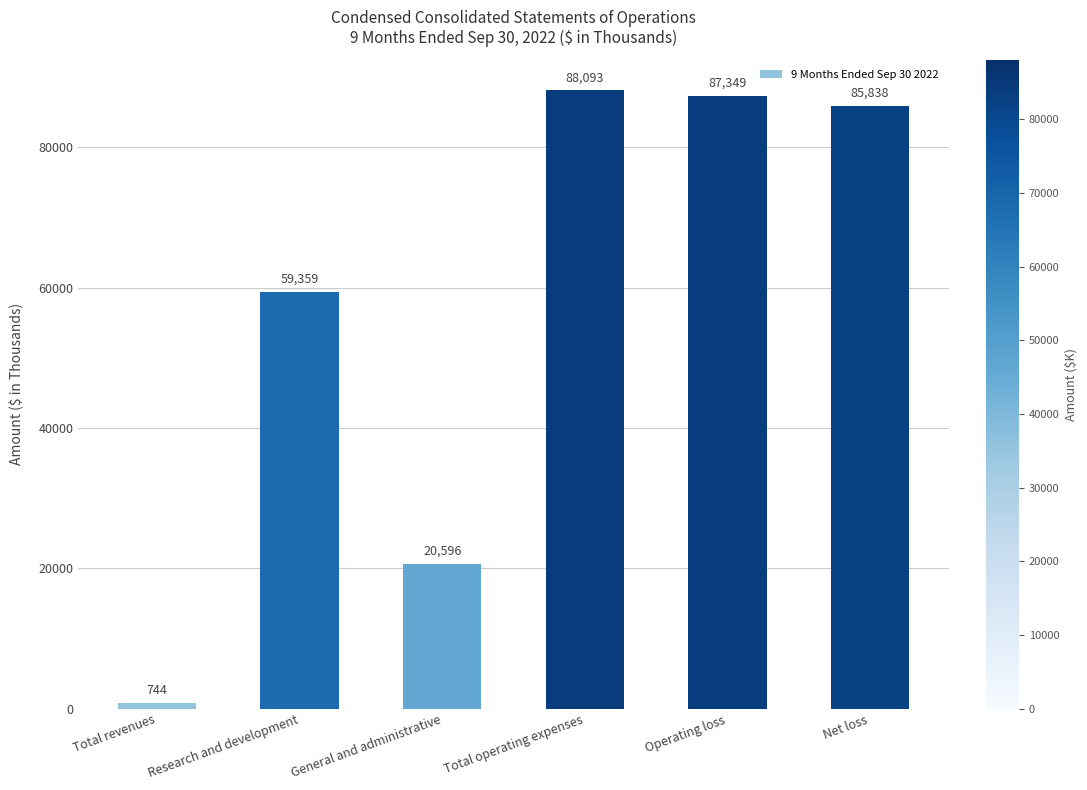

The chart shows a value of 59359 at Research and development. True or false?

True